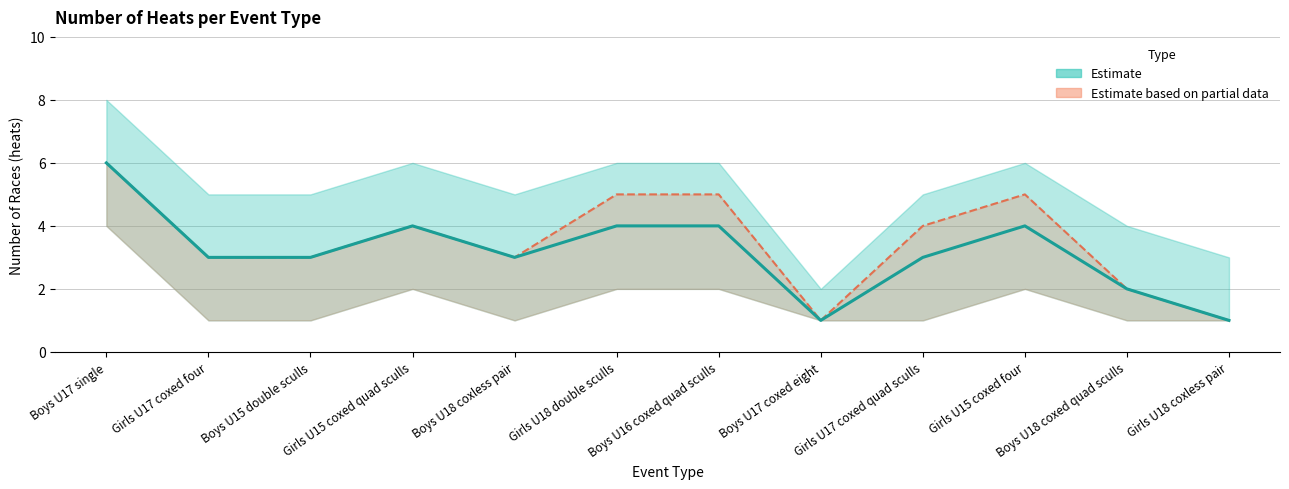

What position from the right is Boys U16 coxed quad sculls?

6